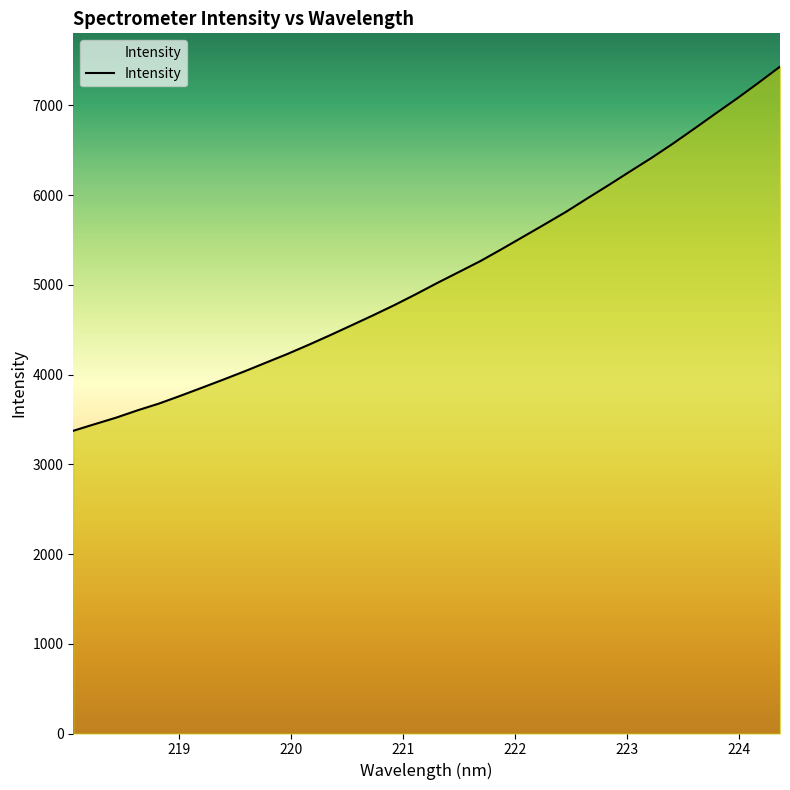

What is the difference between the maximum and second lowest values?

3983.8